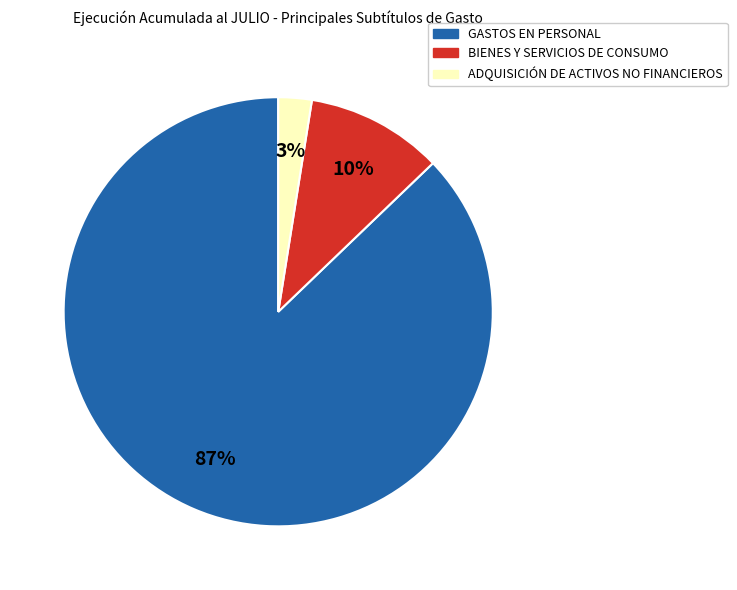

Which category has the smallest portion of the pie?

ADQUISICIÓN DE ACTIVOS NO FINANCIEROS